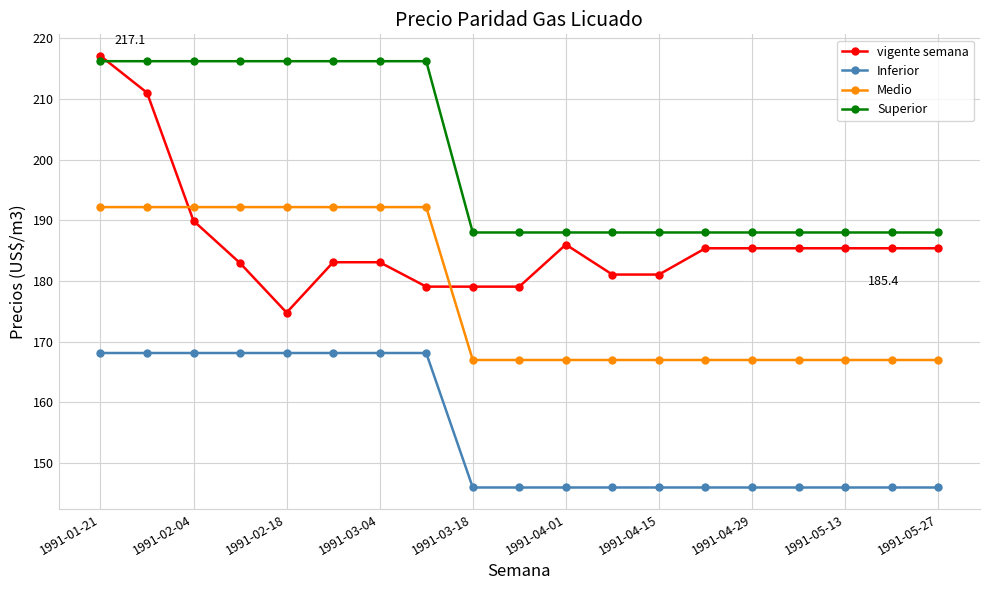

Which series has the widest spread of values?

vigente semana